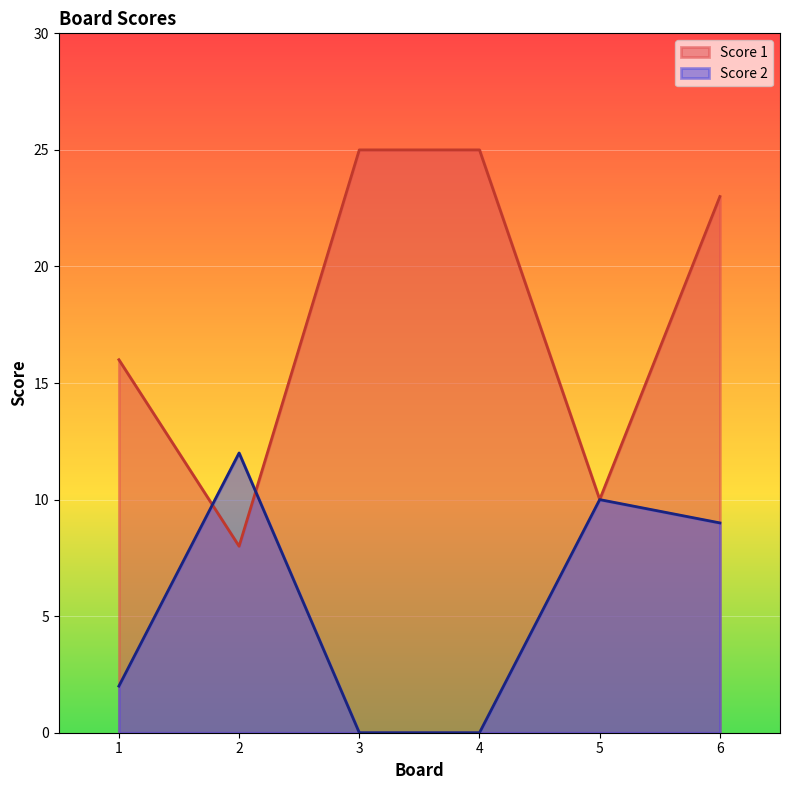

What are all the series names shown in the legend?

Score 1, Score 2